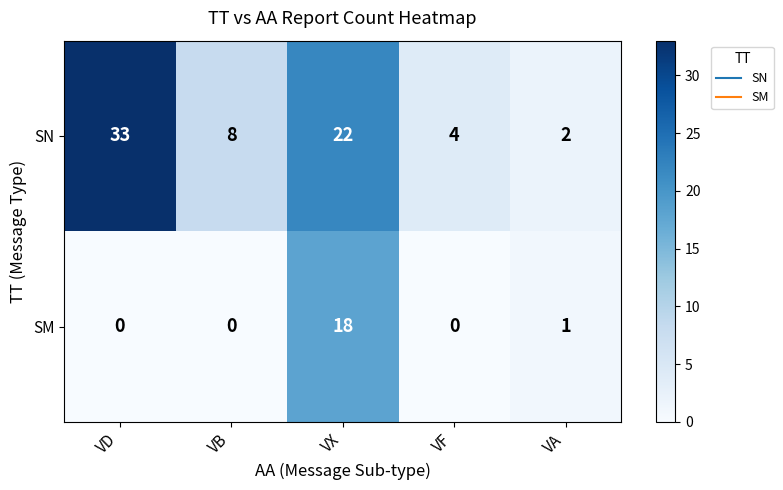

What is the difference between the maximum and second lowest values in the SM series?

18